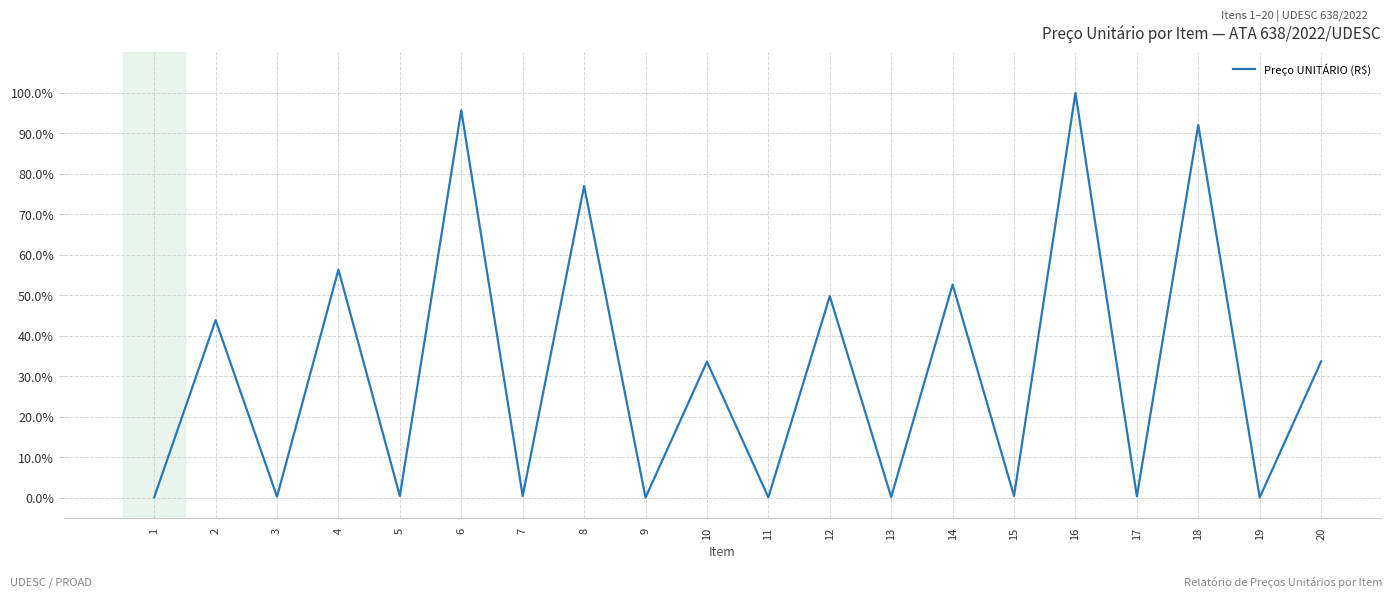

Is this an area chart (filled region under the line)?

No